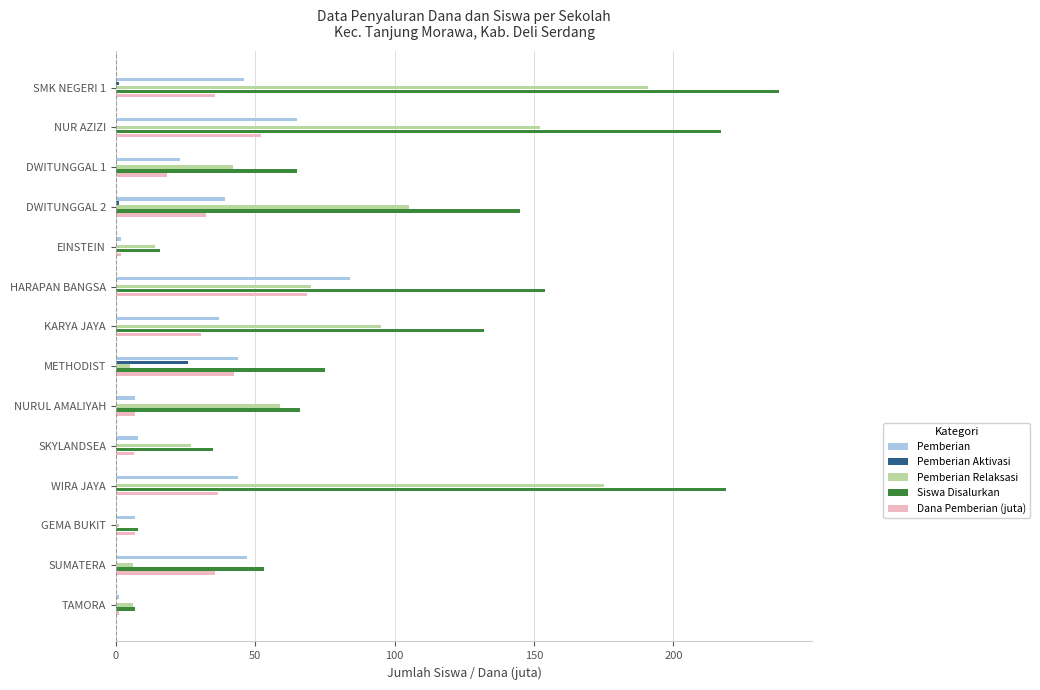

What is the highest value of the Pemberian series?

84.0